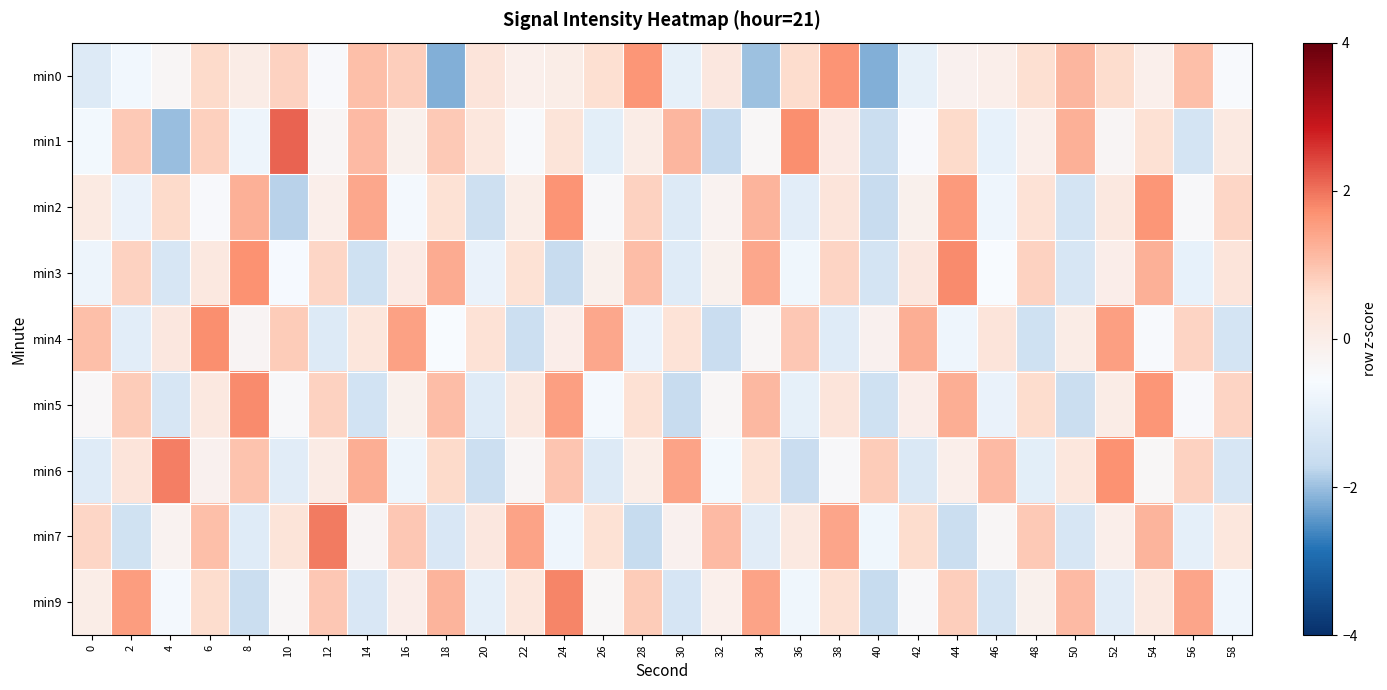

Reading left to right, transcribe all the data shown in this chart.

min0: 0=-1.2	2=-0.7	4=-0.3	6=0.6	8=0.1	10=0.8	12=-0.5	14=1.1	16=0.8	18=-2.2	20=0.4	22=-0.1	24=0.0	26=0.5	28=1.6	30=-1.0	32=0.2	34=-2.0	36=0.6	38=1.7	40=-2.2	42=-0.9	44=-0.2	46=-0.0	48=0.6	50=1.2	52=0.6	54=-0.1	56=1.1	58=-0.5
min1: 0=-0.7	2=0.9	4=-2.0	6=0.8	8=-0.8	10=2.1	12=-0.3	14=1.1	16=-0.1	18=0.9	20=0.3	22=-0.5	24=0.4	26=-1.0	28=0.1	30=1.2	32=-1.7	34=-0.4	36=1.7	38=0.1	40=-1.6	42=-0.5	44=0.6	46=-0.9	48=-0.1	50=1.3	52=-0.3	54=0.5	56=-1.4	58=0.2
min2: 0=0.1	2=-0.9	4=0.6	6=-0.5	8=1.3	10=-1.8	12=-0.0	14=1.4	16=-0.7	18=0.5	20=-1.5	22=0.0	24=1.7	26=-0.4	28=0.8	30=-1.2	32=-0.2	34=1.2	36=-1.1	38=0.4	40=-1.6	42=-0.1	44=1.6	46=-0.8	48=0.4	50=-1.4	52=0.2	54=1.6	56=-0.4	58=0.7
min3: 0=-0.8	2=0.8	4=-1.3	6=0.2	8=1.7	10=-0.6	12=0.7	14=-1.5	16=0.1	18=1.3	20=-0.9	22=0.5	24=-1.6	26=-0.1	28=1.1	30=-1.1	32=-0.1	34=1.4	36=-0.7	38=0.7	40=-1.4	42=0.2	44=1.8	46=-0.5	48=0.8	50=-1.3	52=-0.0	54=1.3	56=-0.9	58=0.4
min4: 0=1.1	2=-1.0	4=0.2	6=1.7	8=-0.3	10=0.9	12=-1.2	14=0.3	16=1.5	18=-0.6	20=0.5	22=-1.6	24=-0.0	26=1.4	28=-0.9	30=0.4	32=-1.6	34=-0.3	36=0.9	38=-1.1	40=-0.2	42=1.3	44=-0.8	46=0.4	48=-1.5	50=0.1	52=1.5	54=-0.5	56=0.7	58=-1.4
min5: 0=-0.4	2=0.9	4=-1.3	6=0.2	8=1.8	10=-0.4	12=0.8	14=-1.4	16=-0.1	18=1.1	20=-1.1	22=0.2	24=1.5	26=-0.7	28=0.5	30=-1.6	32=-0.3	34=1.1	36=-1.0	38=0.4	40=-1.5	42=-0.0	44=1.3	46=-0.9	48=0.6	50=-1.6	52=0.0	54=1.7	56=-0.5	58=0.7
min6: 0=-1.1	2=0.4	4=1.9	6=-0.1	8=1.0	10=-1.1	12=0.1	14=1.3	16=-0.8	18=0.6	20=-1.6	22=-0.3	24=1.0	26=-1.2	28=0.0	30=1.4	32=-0.7	34=0.5	36=-1.6	38=-0.4	40=0.9	42=-1.2	44=-0.0	46=1.1	48=-1.0	50=0.3	52=1.7	54=-0.4	56=0.8	58=-1.3
min7: 0=0.7	2=-1.5	4=-0.2	6=1.0	8=-1.1	10=0.4	12=1.9	14=-0.3	16=0.9	18=-1.3	20=0.2	22=1.5	24=-0.8	26=0.5	28=-1.7	30=-0.1	32=1.1	34=-1.1	36=0.2	38=1.4	40=-0.7	42=0.6	44=-1.6	46=-0.3	48=0.9	50=-1.3	52=-0.0	54=1.2	56=-1.0	58=0.3
min9: 0=0.0	2=1.5	4=-0.6	6=0.6	8=-1.6	10=-0.3	12=0.9	14=-1.3	16=-0.0	18=1.2	20=-1.0	22=0.3	24=1.8	26=-0.4	28=0.9	30=-1.3	32=-0.1	34=1.5	36=-0.7	38=0.5	40=-1.7	42=-0.4	44=0.8	46=-1.4	48=-0.1	50=1.1	52=-1.1	54=0.2	56=1.4	58=-0.8